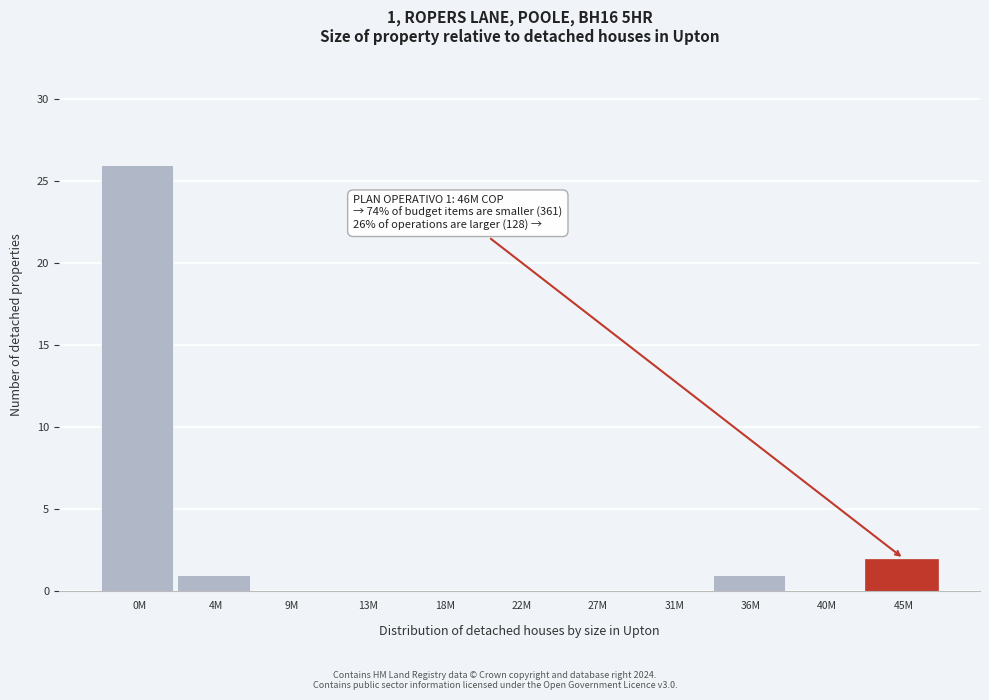

Reading left to right, list all the values displayed in this chart.

0M=26	4M=1	9M=0	13M=0	18M=0	22M=0	27M=0	31M=0	36M=1	40M=0	45M=2